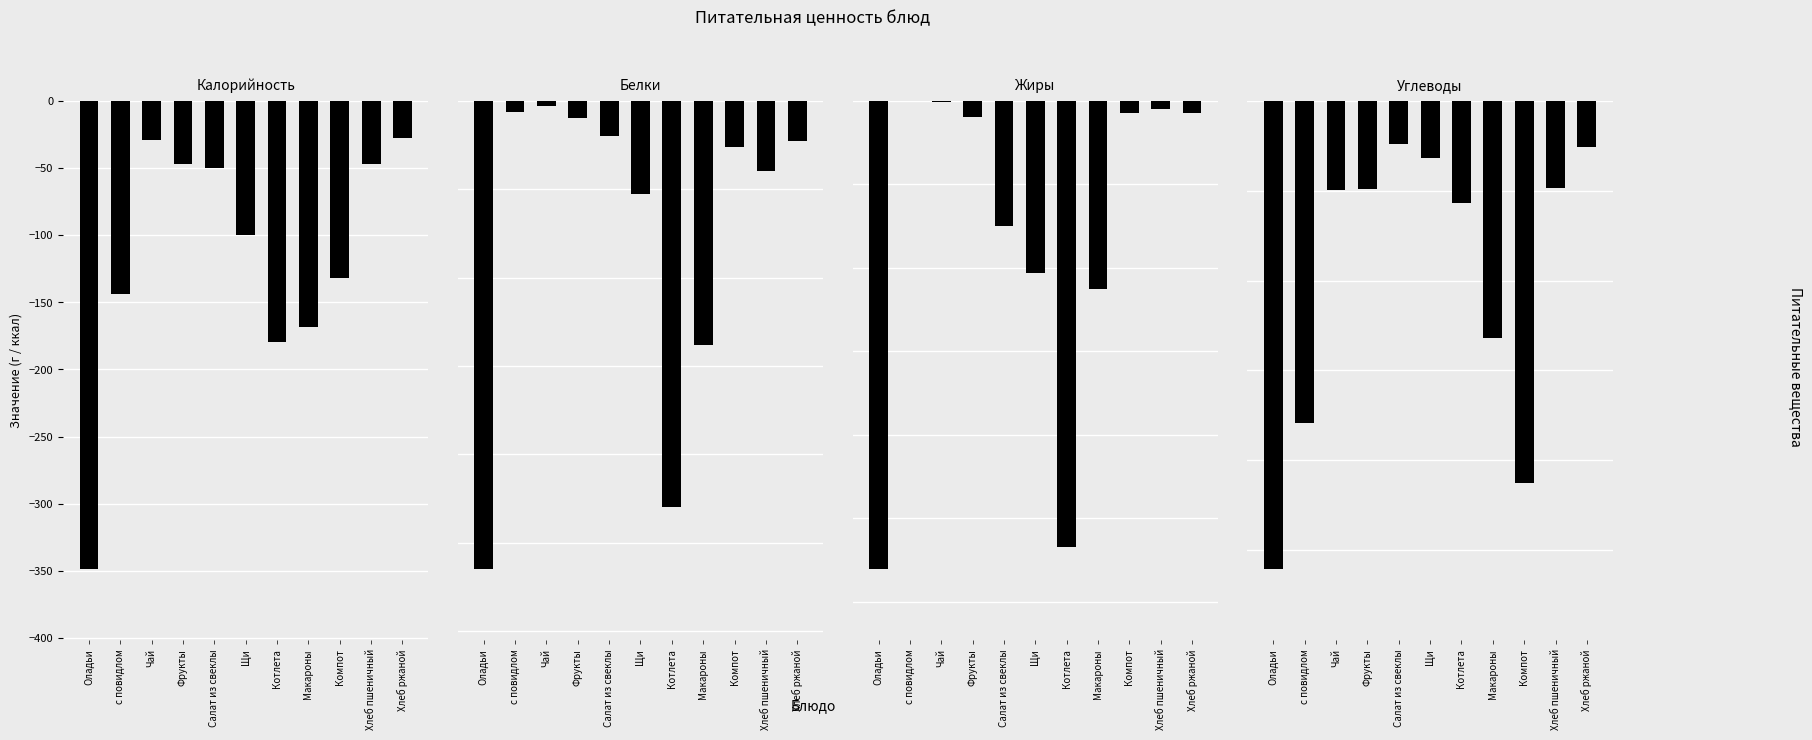

What is the difference between the Белки values at Хлеб пшеничный and Чай?

1.5